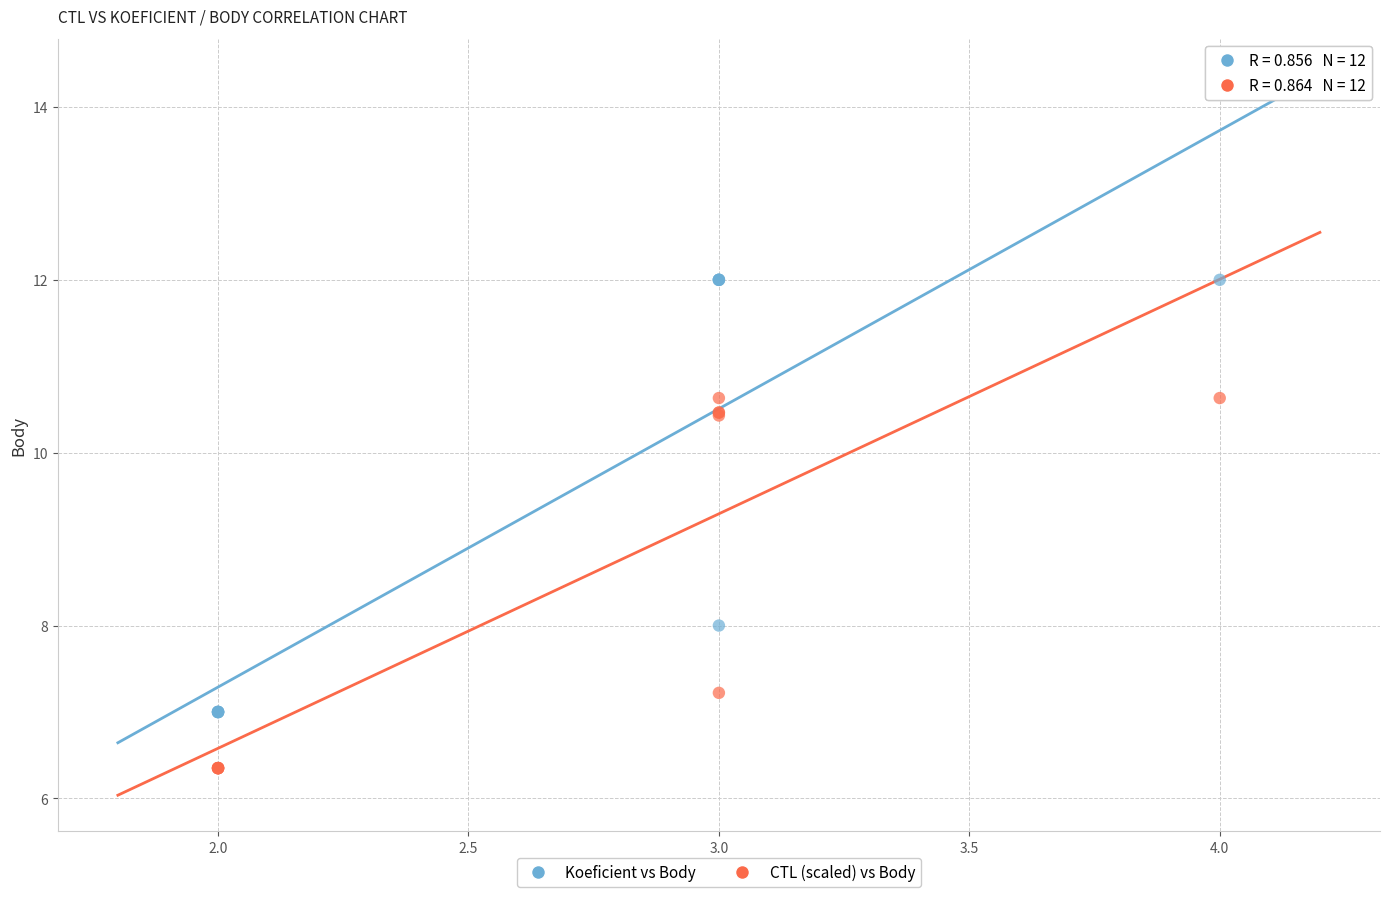

What is the X range (max minus min) for the scatter plot?

2.0